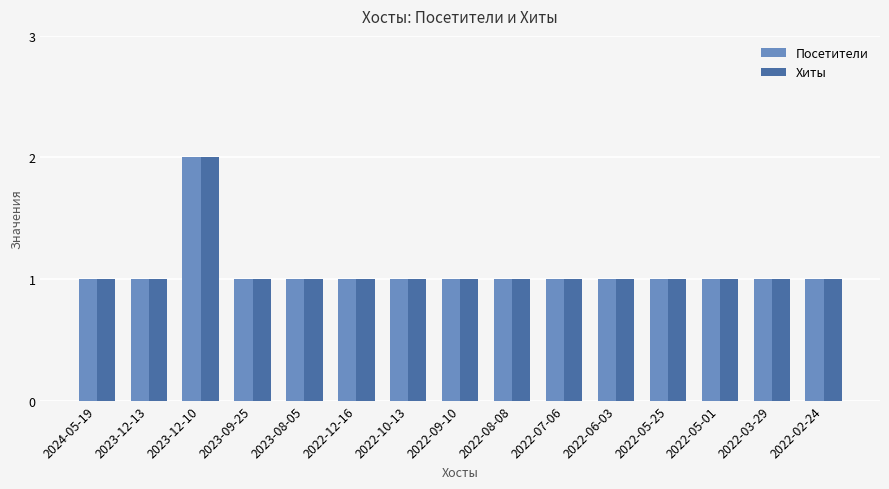

How many series are shown in this chart?

2